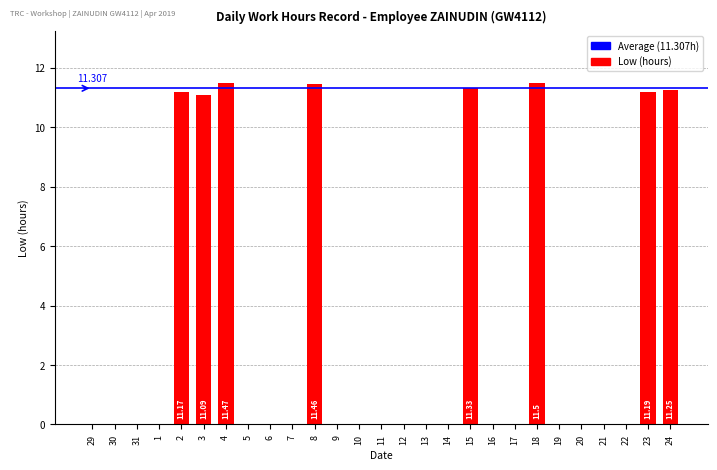

Rank the categories by value from highest to lowest.

18, 4, 8, 15, 24, 23, 2, 3, 29, 30, 31, 1, 5, 6, 7, 9, 10, 11, 12, 13, 14, 16, 17, 19, 20, 21, 22